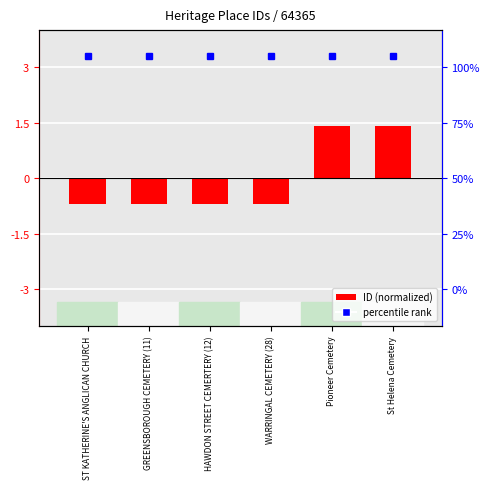

Where does the data first go above 0?

Pioneer Cemetery